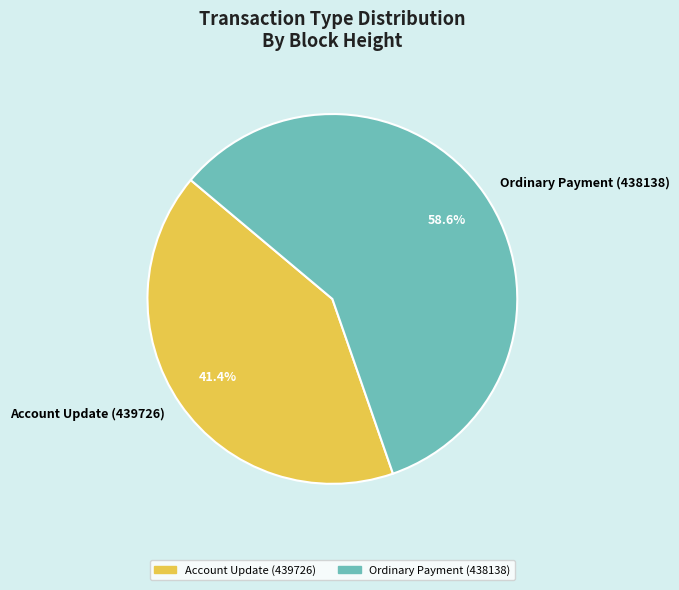

The Account Update (439726) slice represents 41% of the pie. True or false?

True